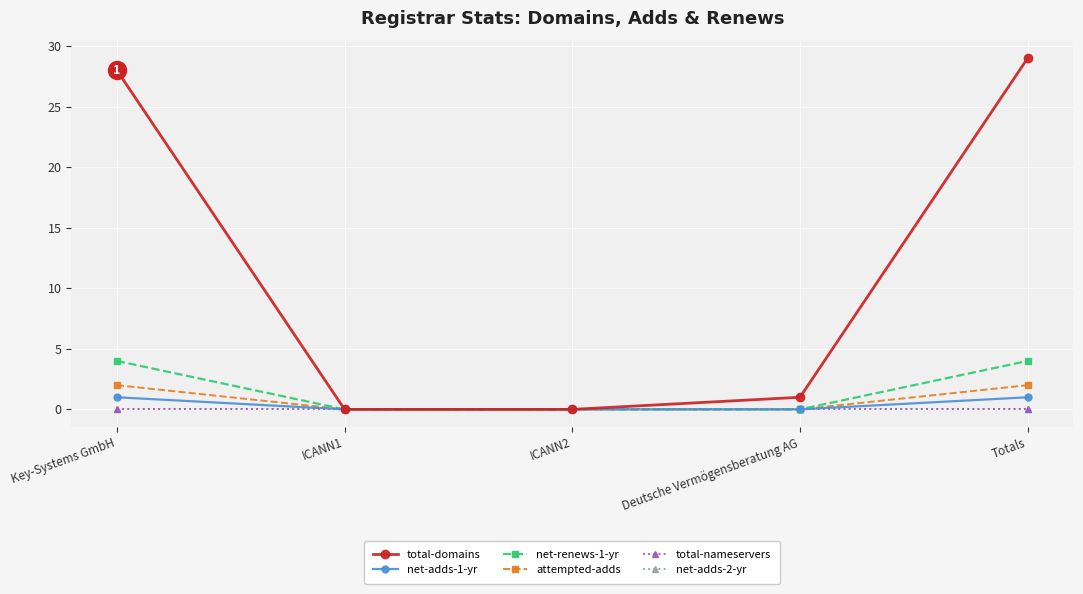

Is this an area chart (filled region under the line)?

No